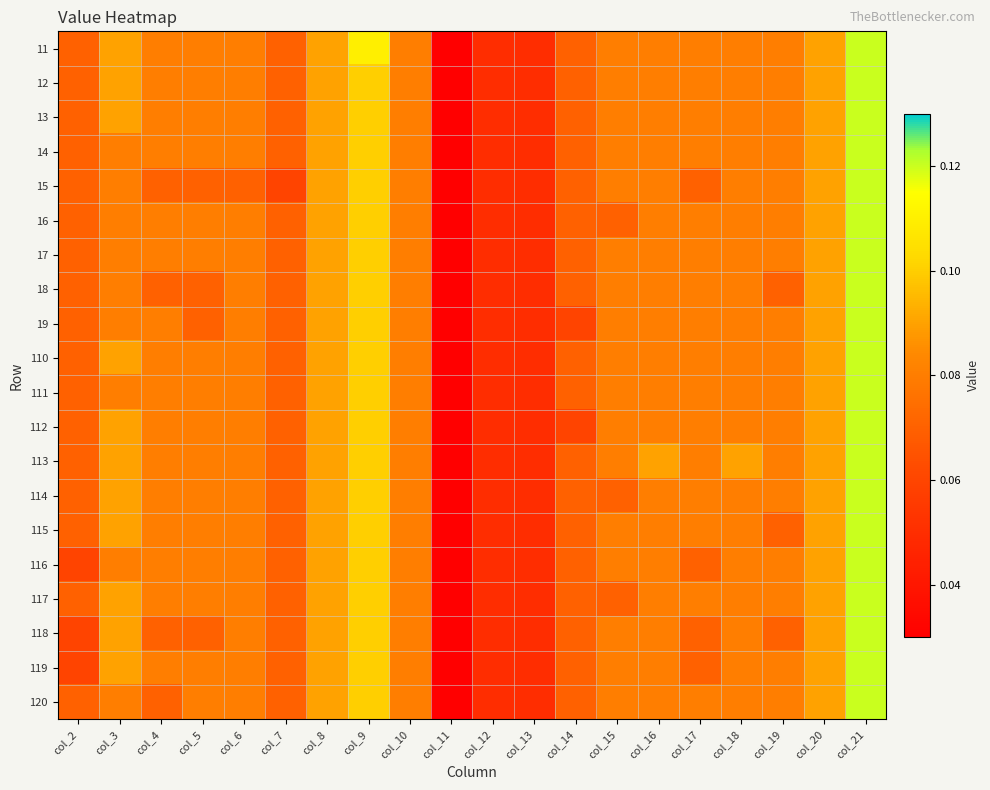

Which has a higher value, col_14 or col_16?

col_16